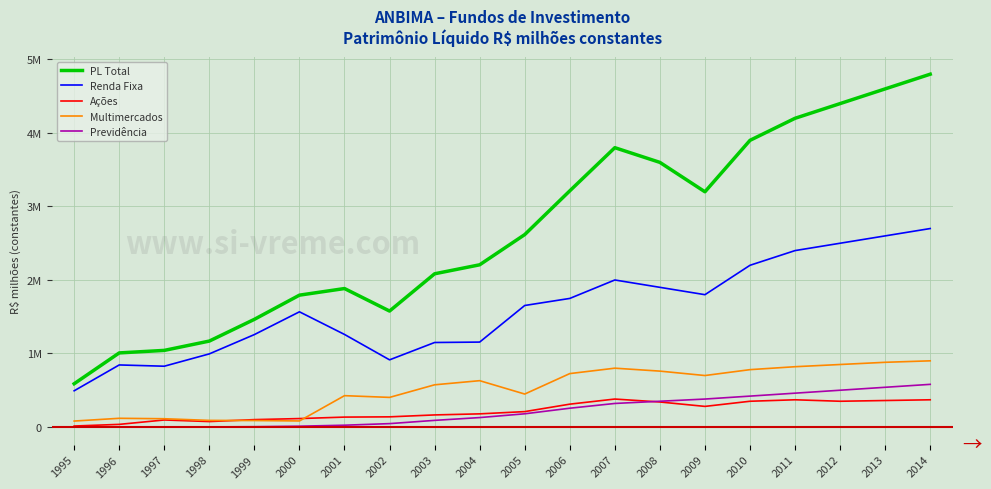

True or false: Ações has a value of 95248.2 at 1997.

True